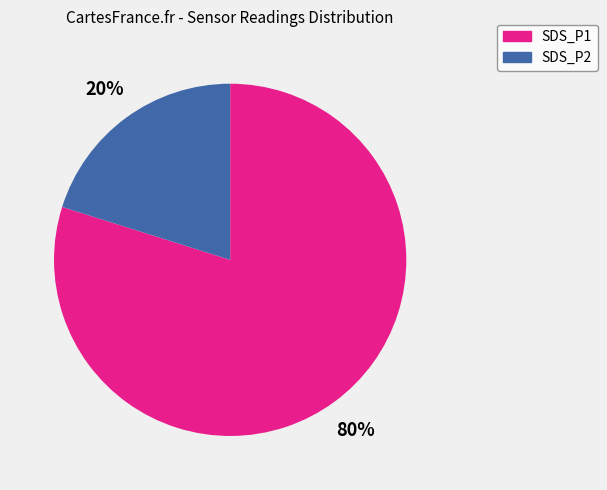

Does any single category account for the majority?

Yes